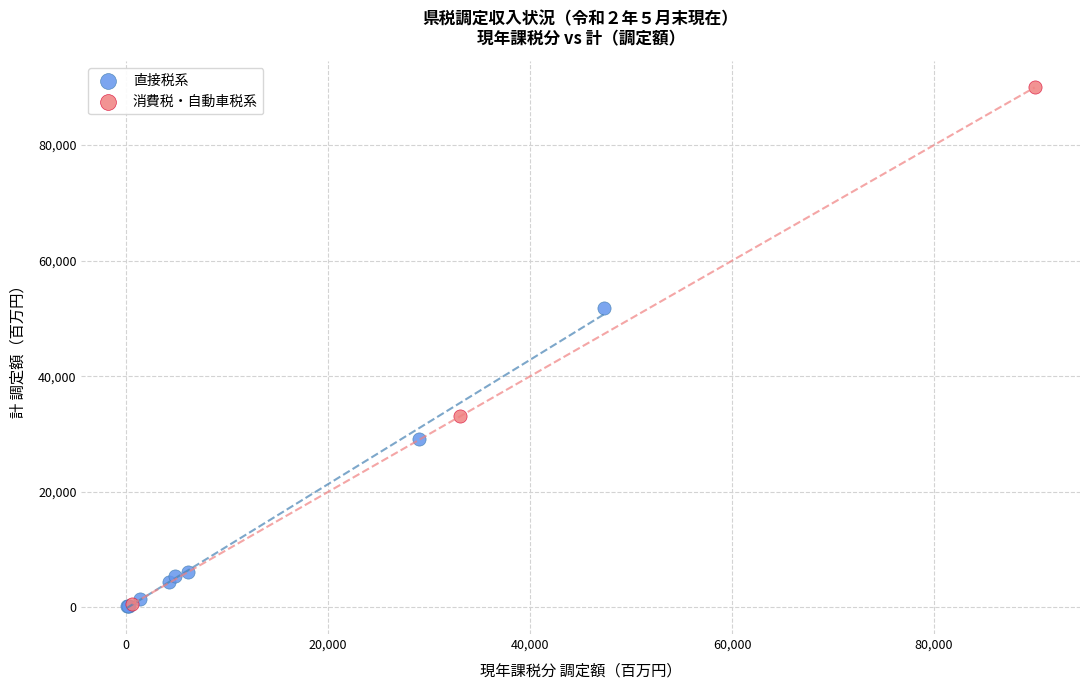

Which series reaches the maximum Y coordinate?

消費税・自動車税系